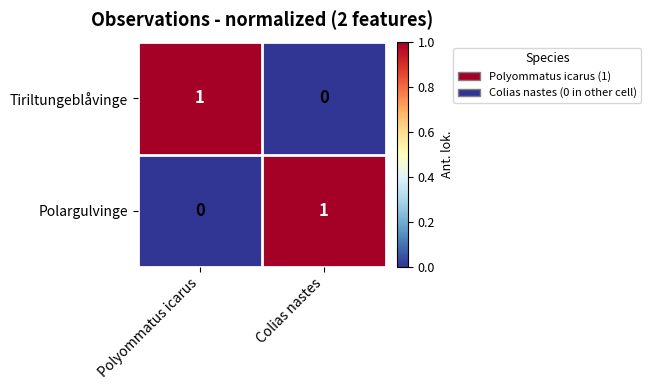

What is the total value across all series at Polyommatus icarus?

1